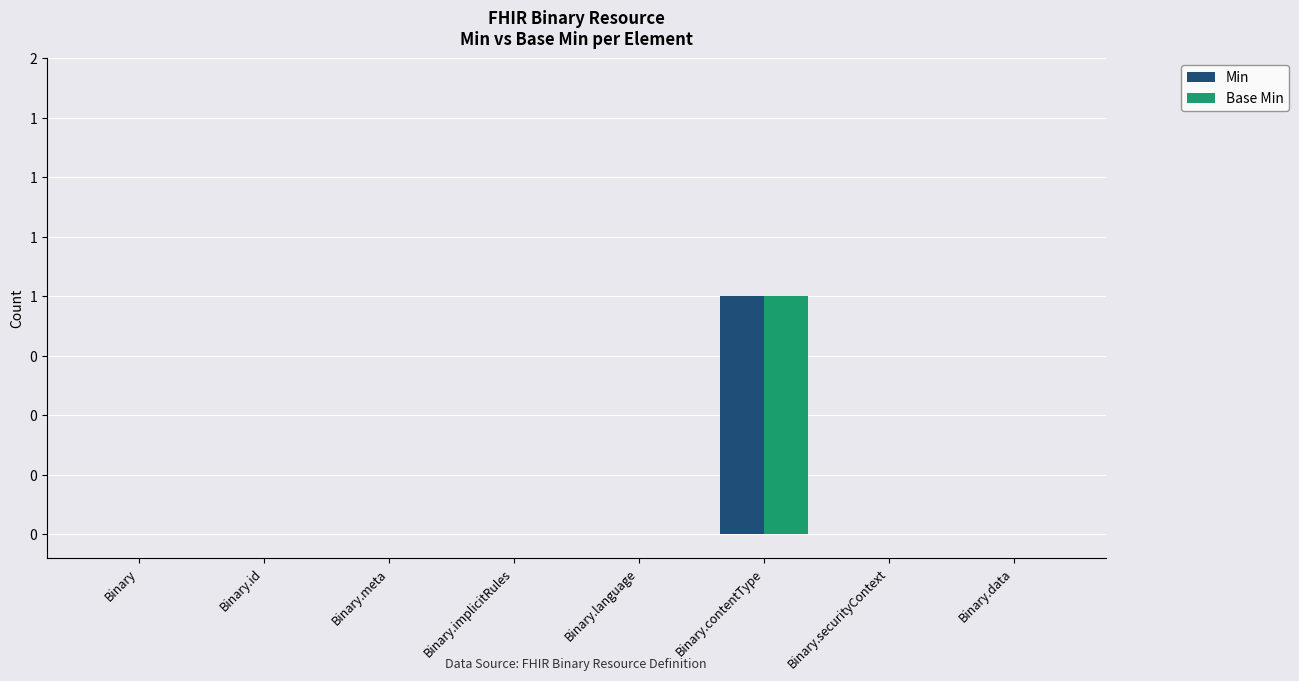

What is the maximum value shown in the chart?

1